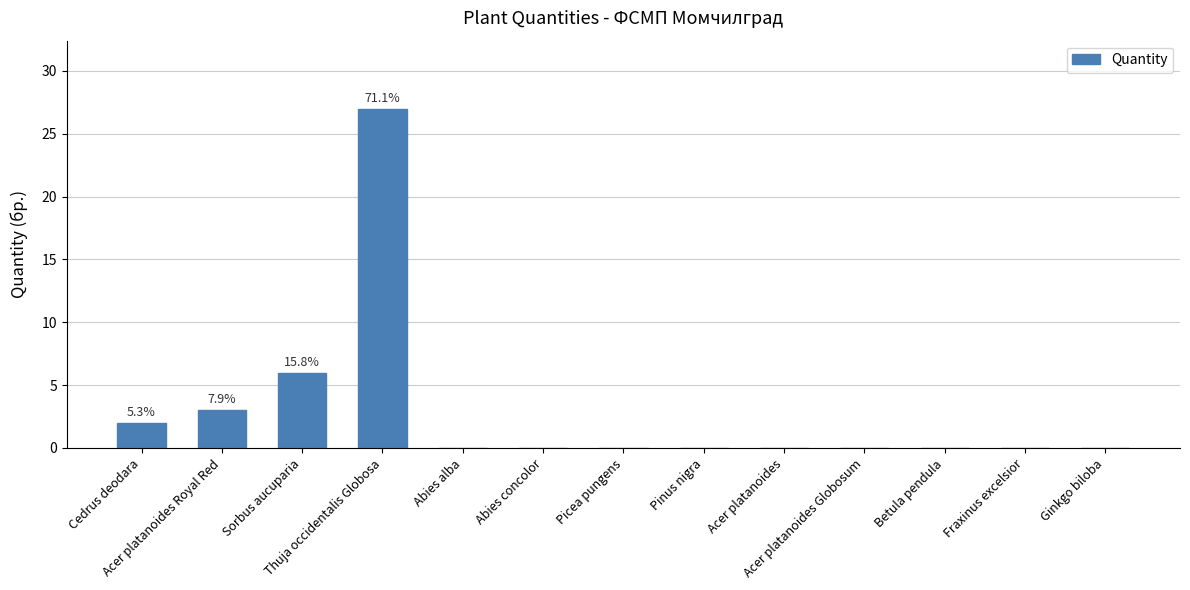

Count the number of data series in this chart.

1